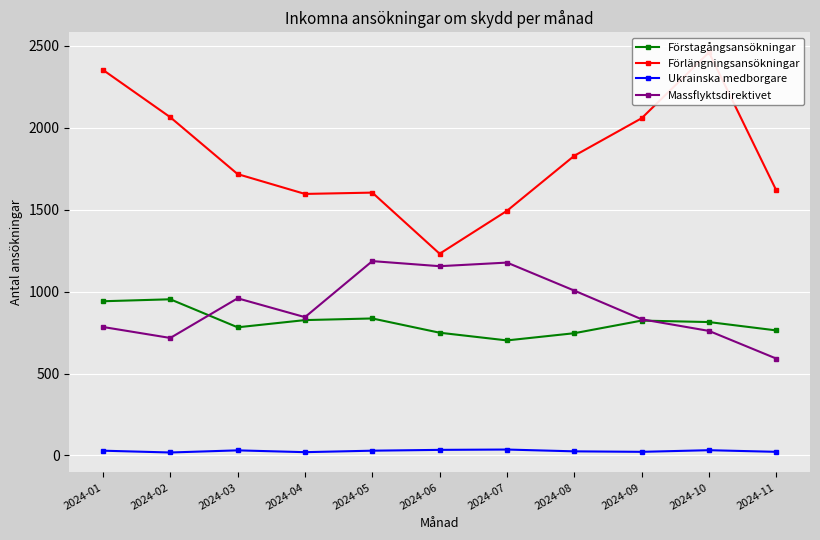

What is the value of the Förstagångsansökningar point at the 1st from the left?

941